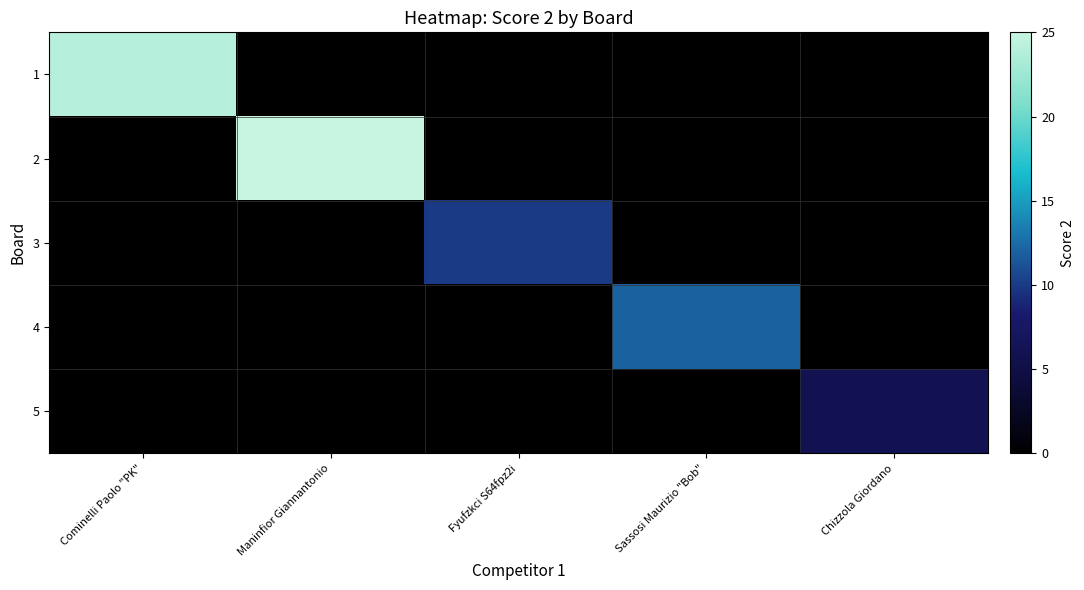

Which has a higher value, Cominelli Paolo "PK" or Maninfior Giannantonio?

Maninfior Giannantonio